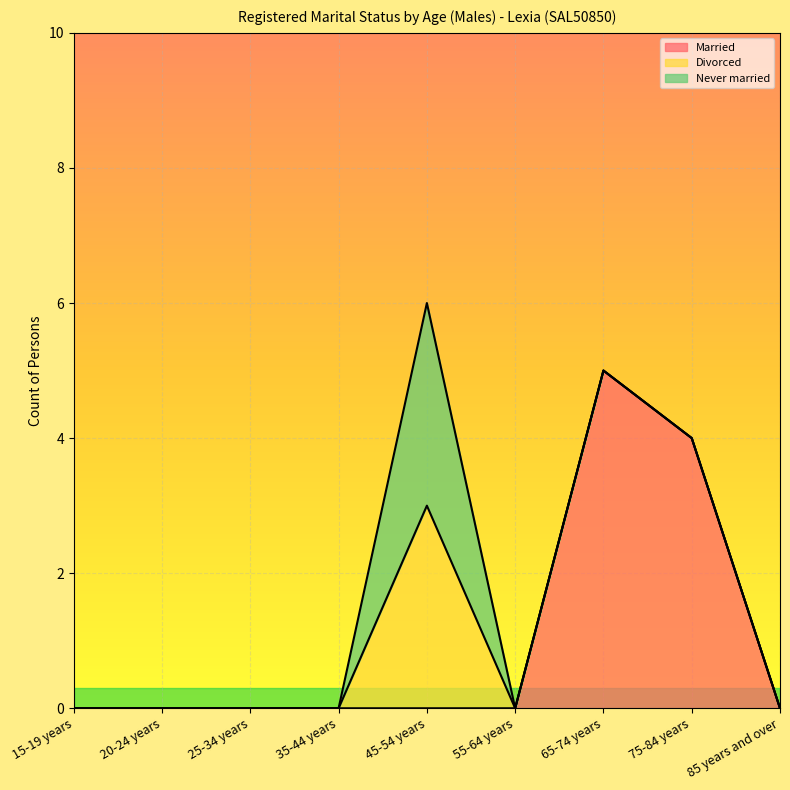

How many values in Married are above zero?

2